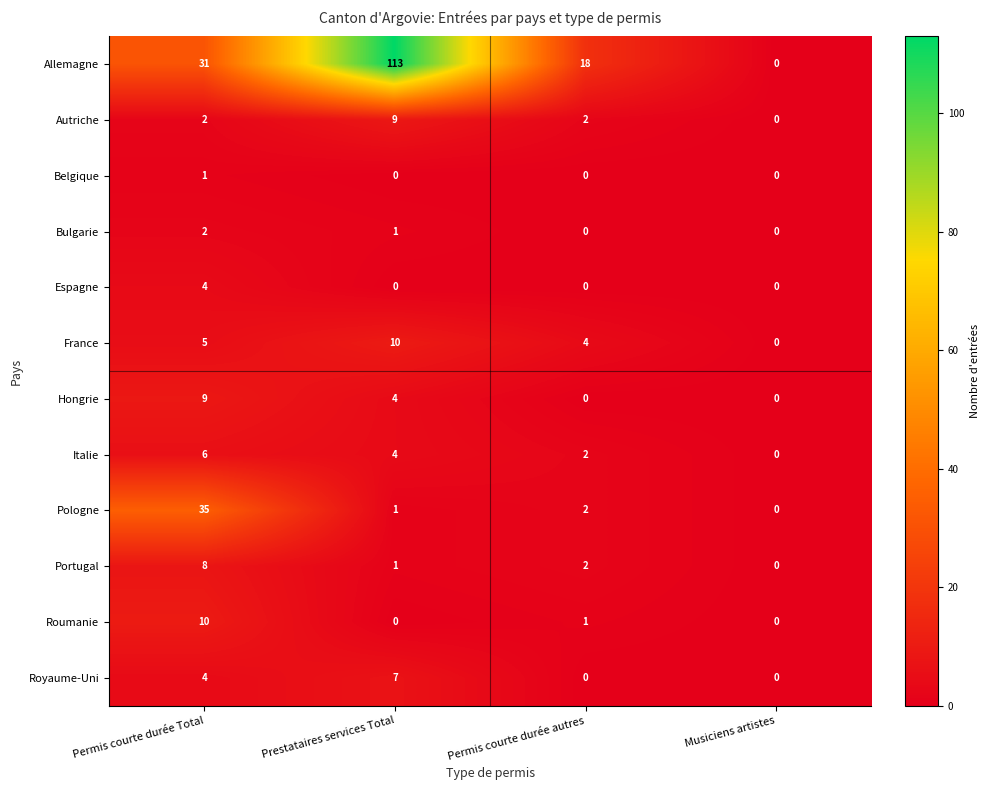

List the labels in order of Pologne value, largest first.

Permis courte durée Total, Permis courte durée autres, Prestataires services Total, Musiciens artistes